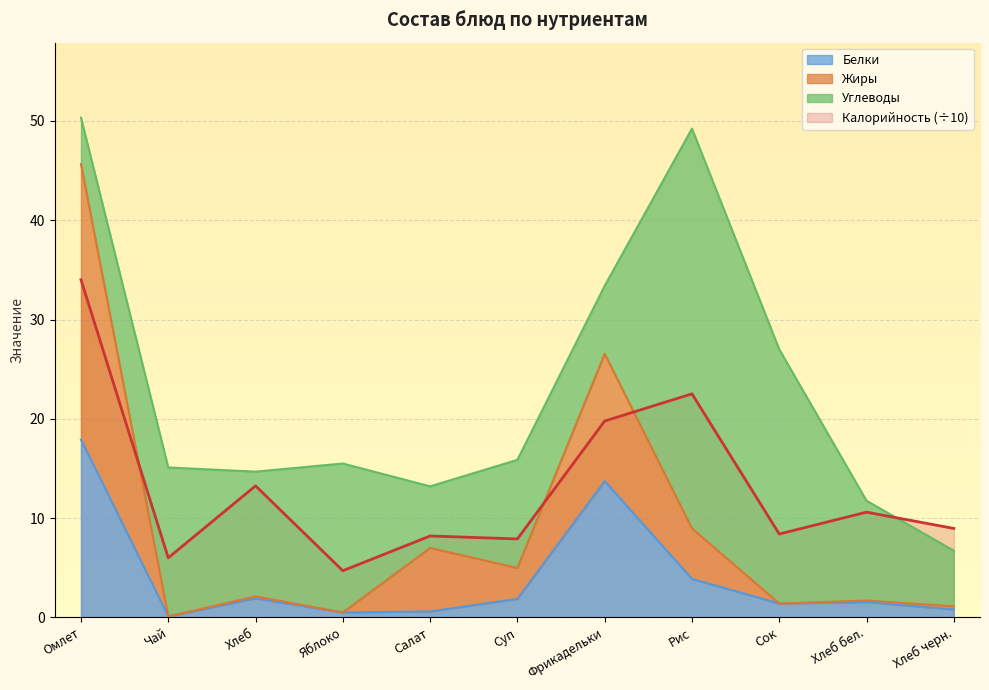

The Калорийность (÷10) series shows 10.6 at Хлеб бел.. True or false?

True